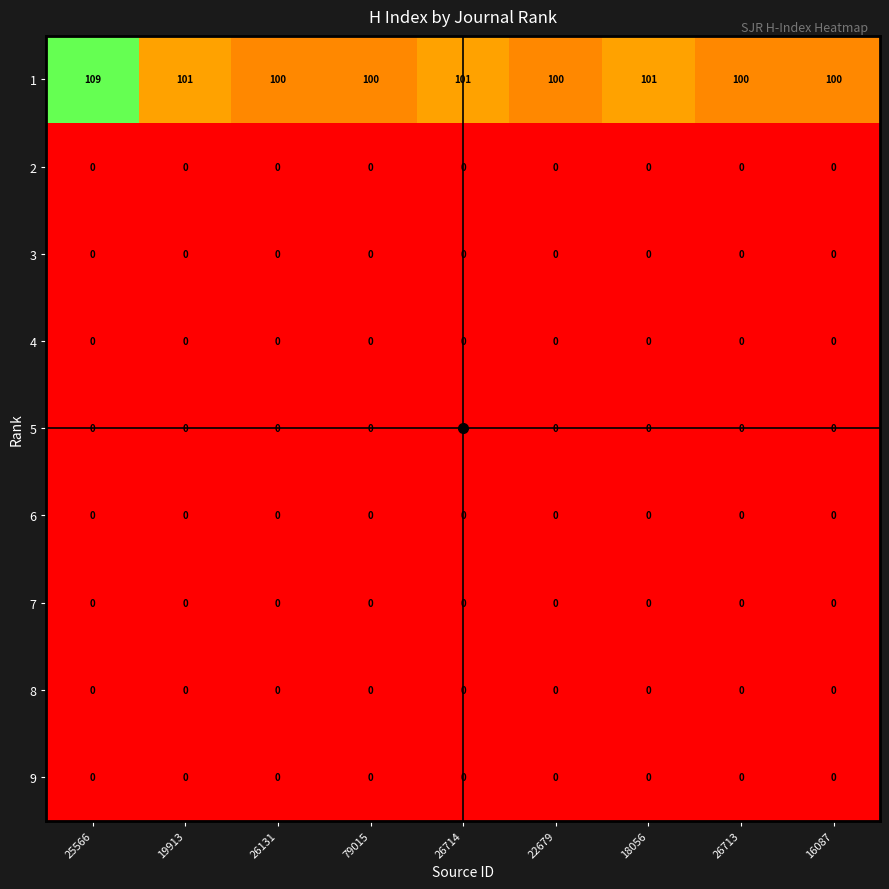

What is the spread (max minus min) of values at 16087?

100